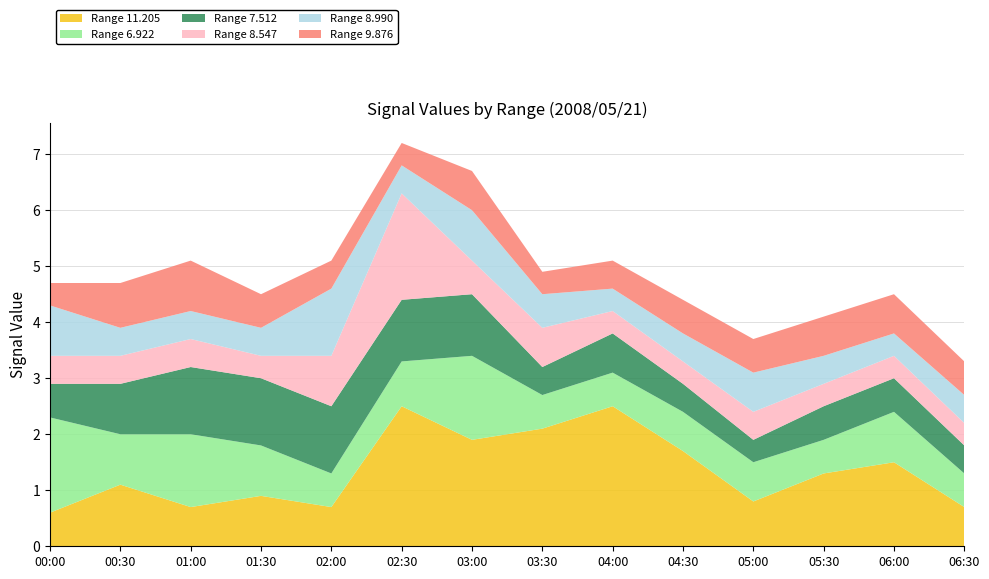

Reading right to left, extract all data points from this chart.

Range 11.205: 0.7	1.5	1.3	0.8	1.7	2.5	2.1	1.9	2.5	0.7	0.9	0.7	1.1	0.6
Range 6.922: 0.6	0.9	0.6	0.7	0.7	0.6	0.6	1.5	0.8	0.6	0.9	1.3	0.9	1.7
Range 7.512: 0.5	0.6	0.6	0.4	0.5	0.7	0.5	1.1	1.1	1.2	1.2	1.2	0.9	0.6
Range 8.547: 0.4	0.4	0.4	0.5	0.4	0.4	0.7	0.6	1.9	0.9	0.4	0.5	0.5	0.5
Range 8.990: 0.5	0.4	0.5	0.7	0.5	0.4	0.6	0.9	0.5	1.2	0.5	0.5	0.5	0.9
Range 9.876: 0.6	0.7	0.7	0.6	0.6	0.5	0.4	0.7	0.4	0.5	0.6	0.9	0.8	0.4